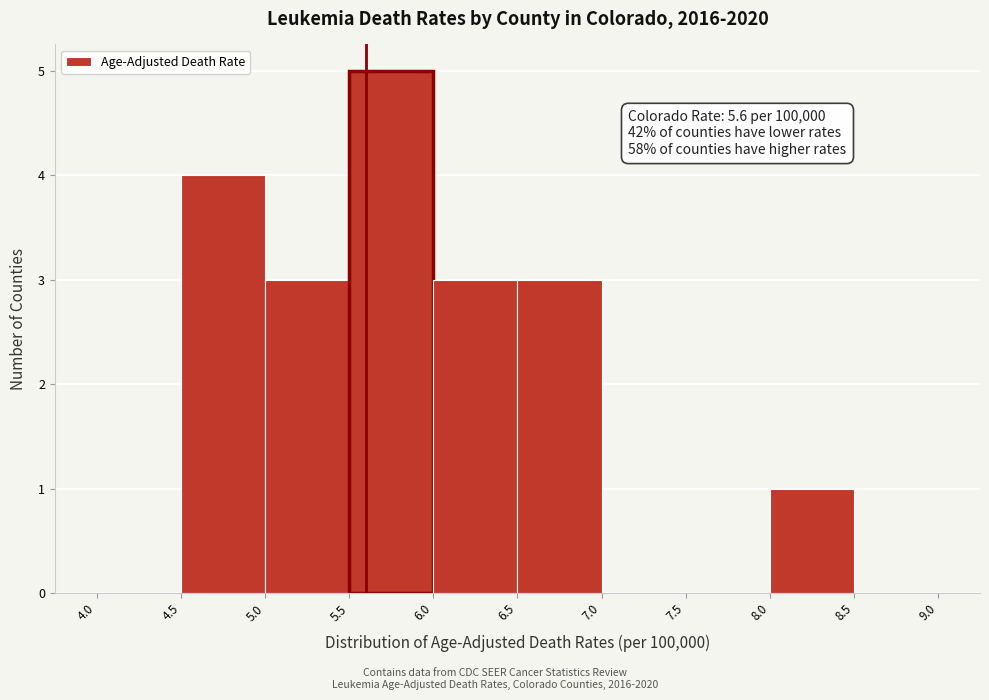

Which range on the x-axis has the tallest bar?

5.5 to 6.0